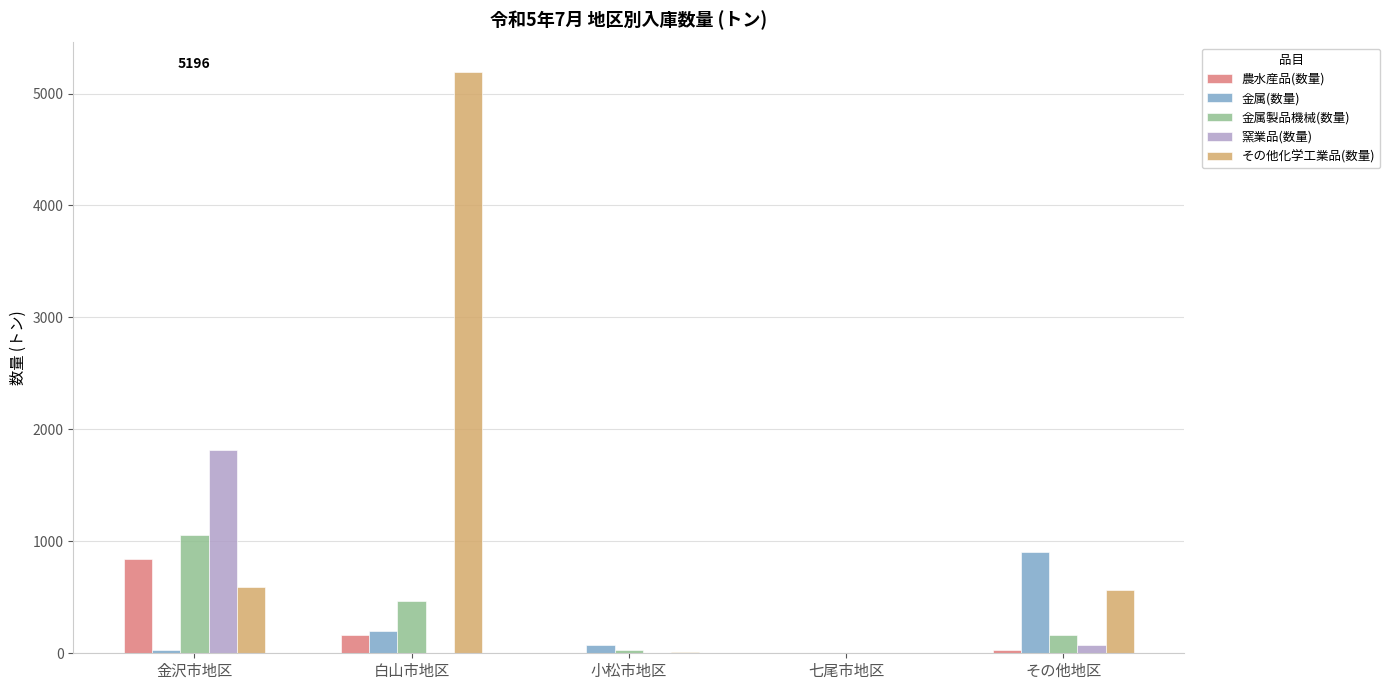

What is the total value across all series at 白山市地区?

6031.2